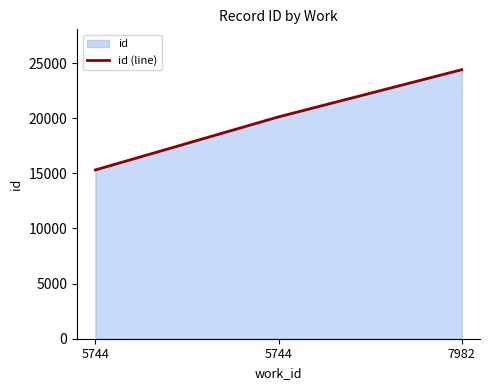

What is the ratio of the value at 7982 to the value at 5744?

1.2